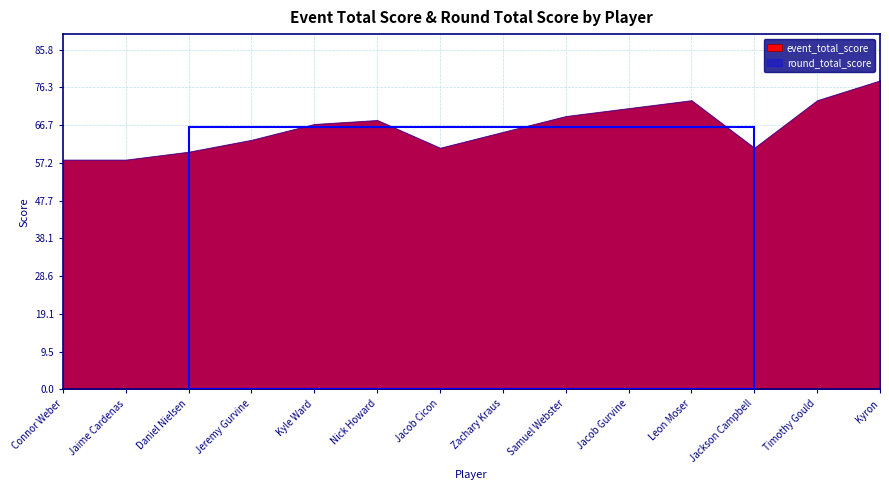

What is the highest value of the event_total_score series?

78